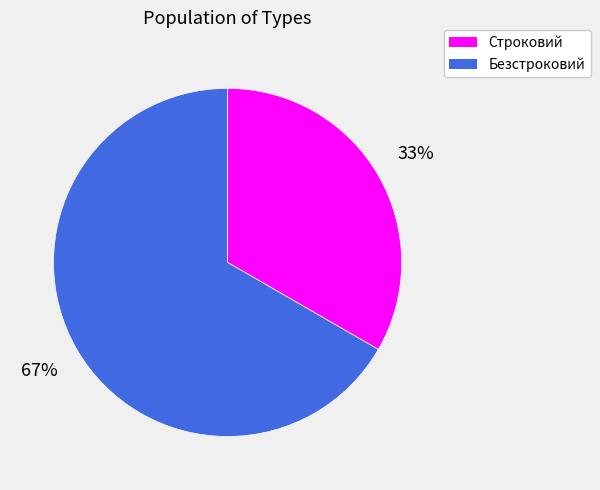

What is the smallest slice in the pie chart?

Строковий